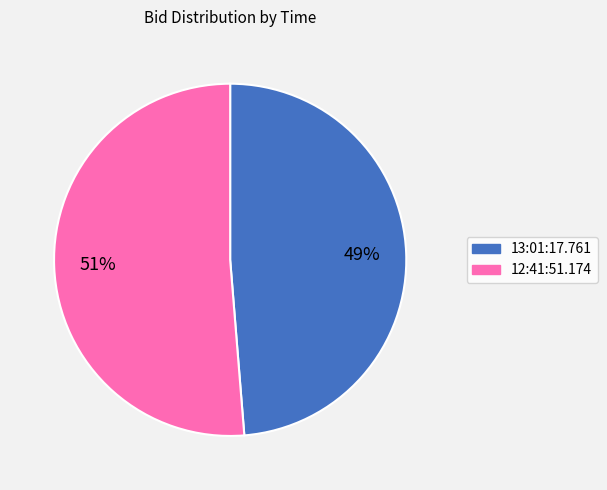

To the nearest percent, what is the average slice percentage?

50%